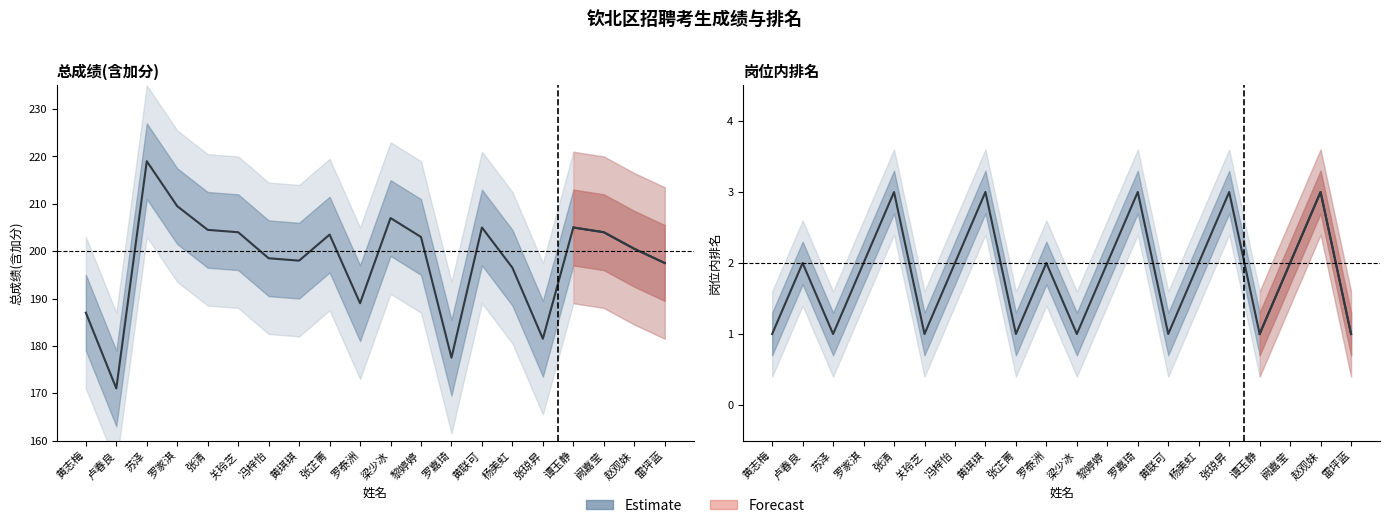

At which category does the chart reach its minimum across all series?

黄志梅